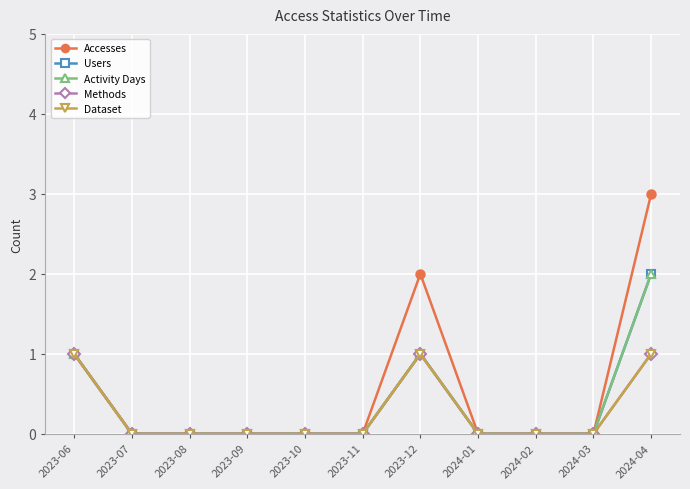

The Dataset series shows 0 at 2023-11. True or false?

True